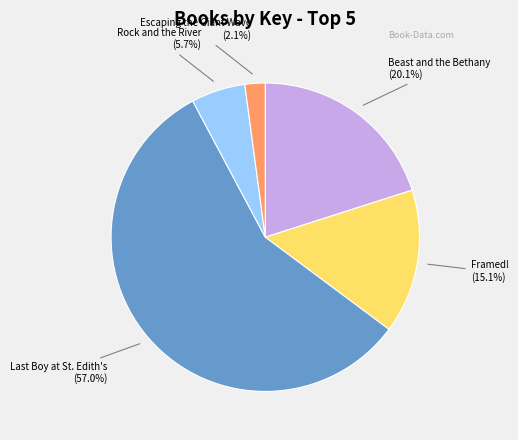

Is there a majority slice in this chart?

Yes